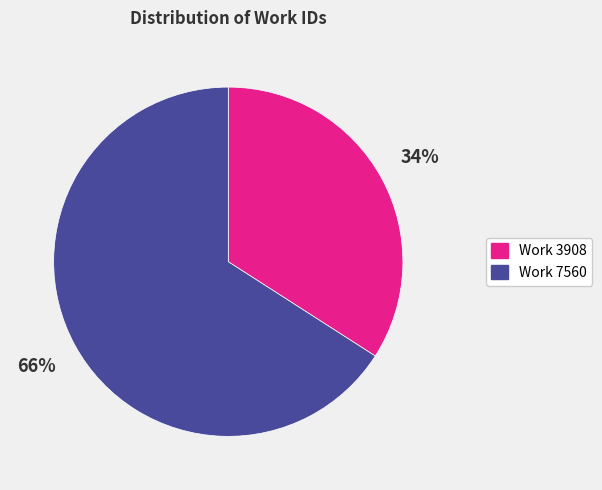

Approximately how many times larger is the value at Work 7560 compared to Work 3908?

1.9